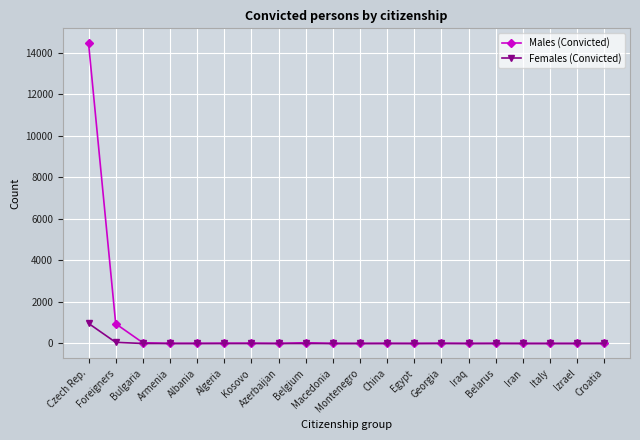

True or false: Females (Convicted) has a value of 0 at Albania.

True